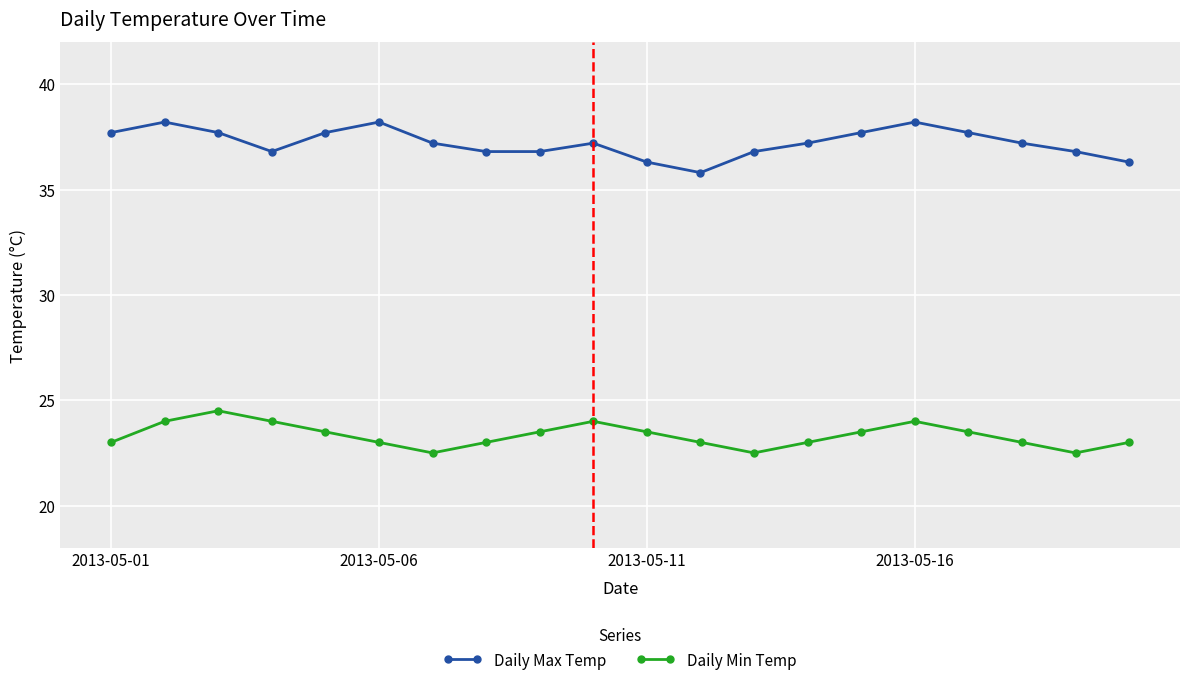

True or false: Daily Max Temp has more than 0 interior local peaks.

True